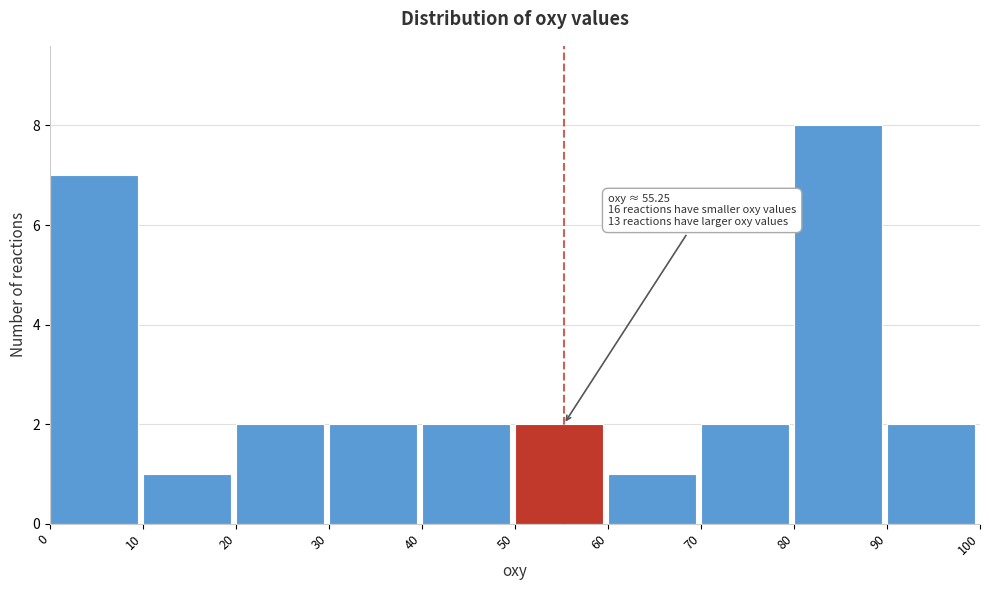

Which range on the x-axis has the tallest bar?

80 to 90